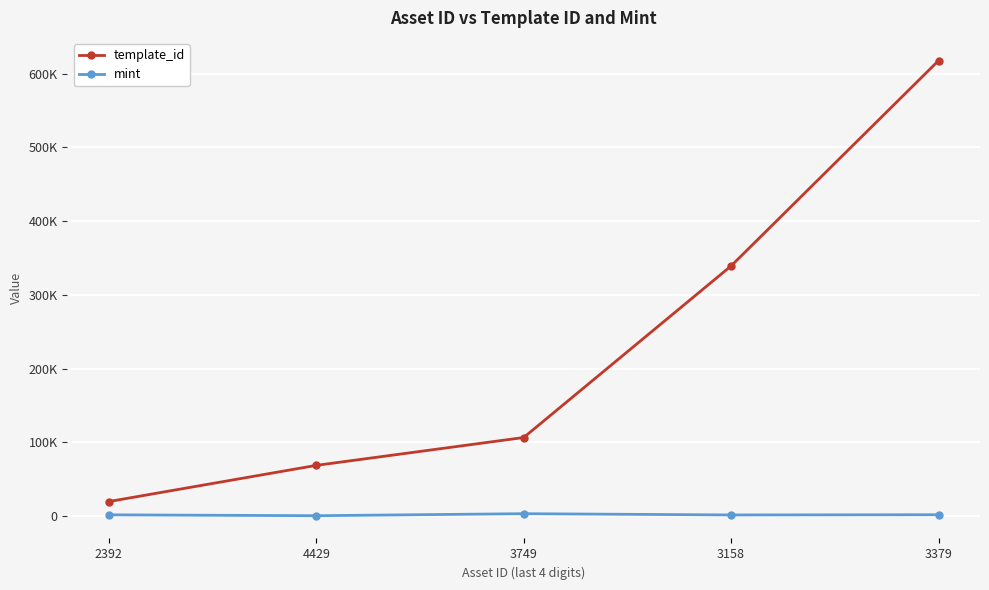

What is the label of the 1st point from the right?

3379